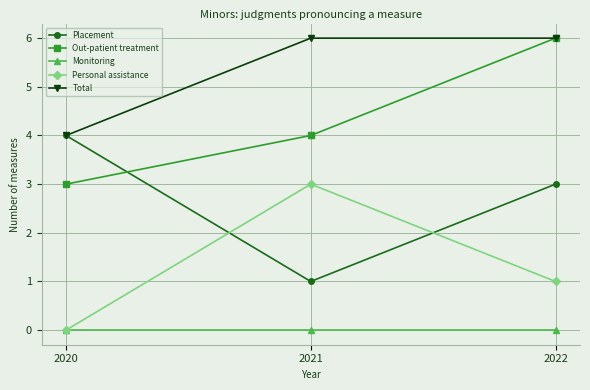

The Monitoring series shows 0 at 2020. True or false?

True